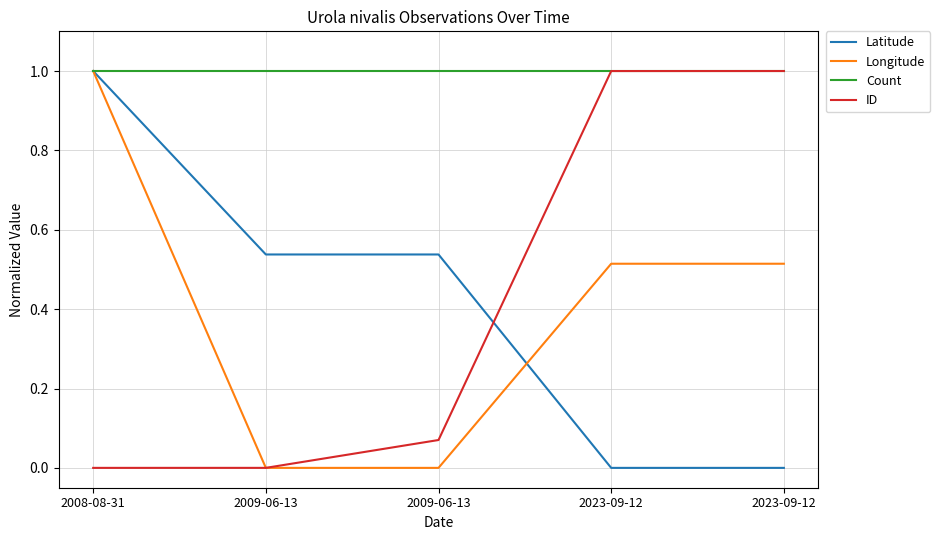

What are all the series names shown in the legend?

Latitude, Longitude, Count, ID